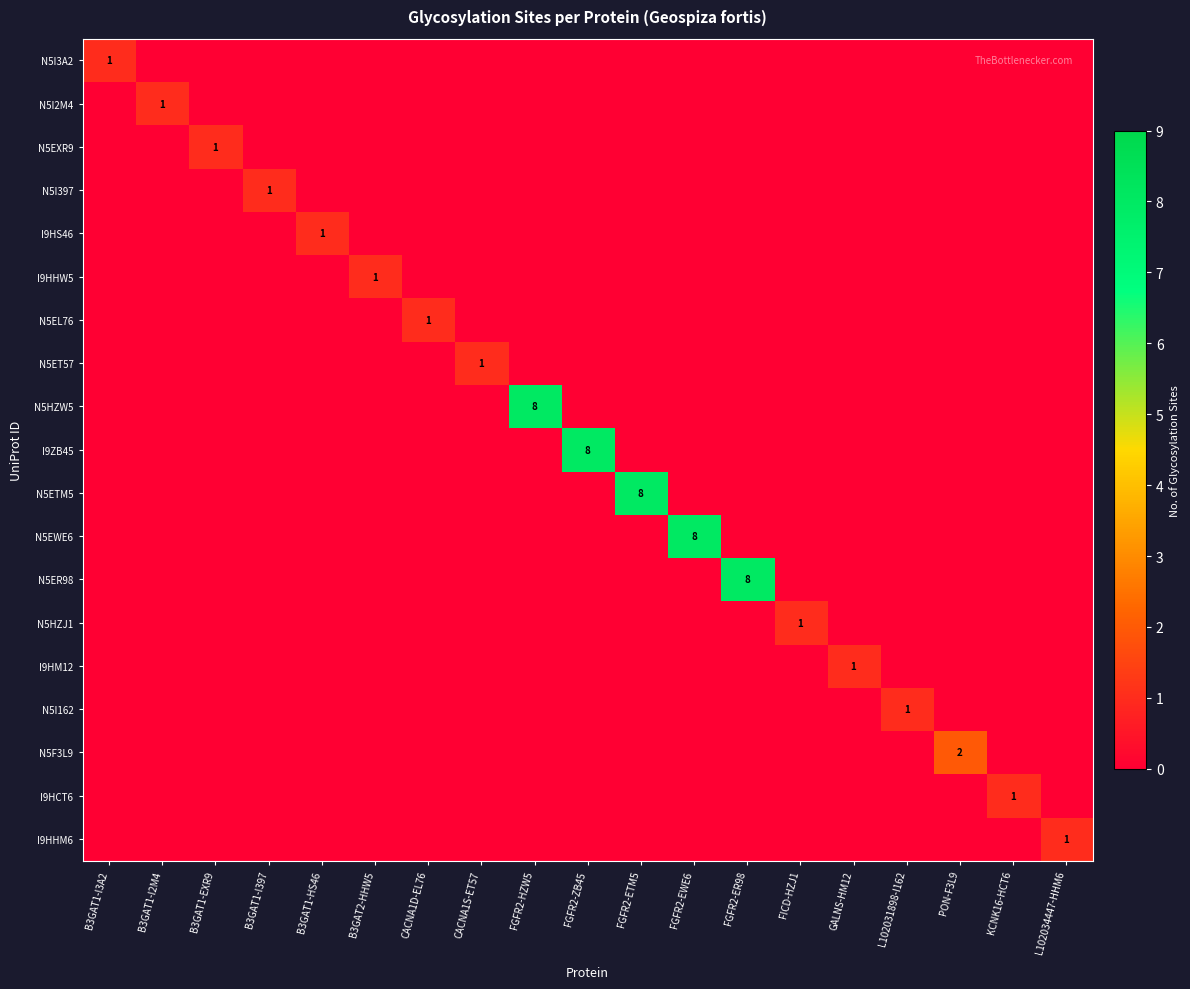

What is the highest value of the N5HZJ1 series?

1